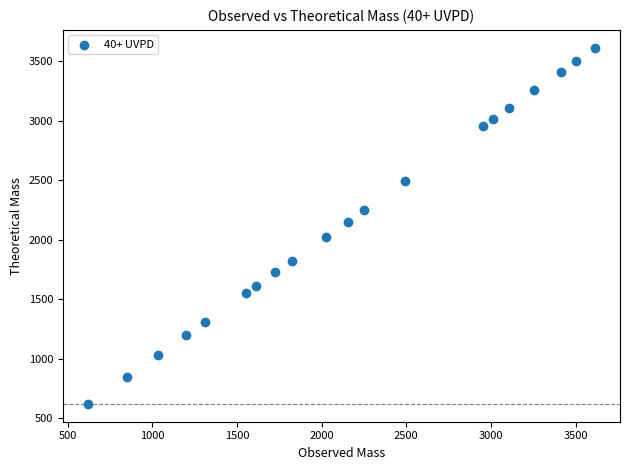

What is the range of Y values (max minus min)?

2991.5